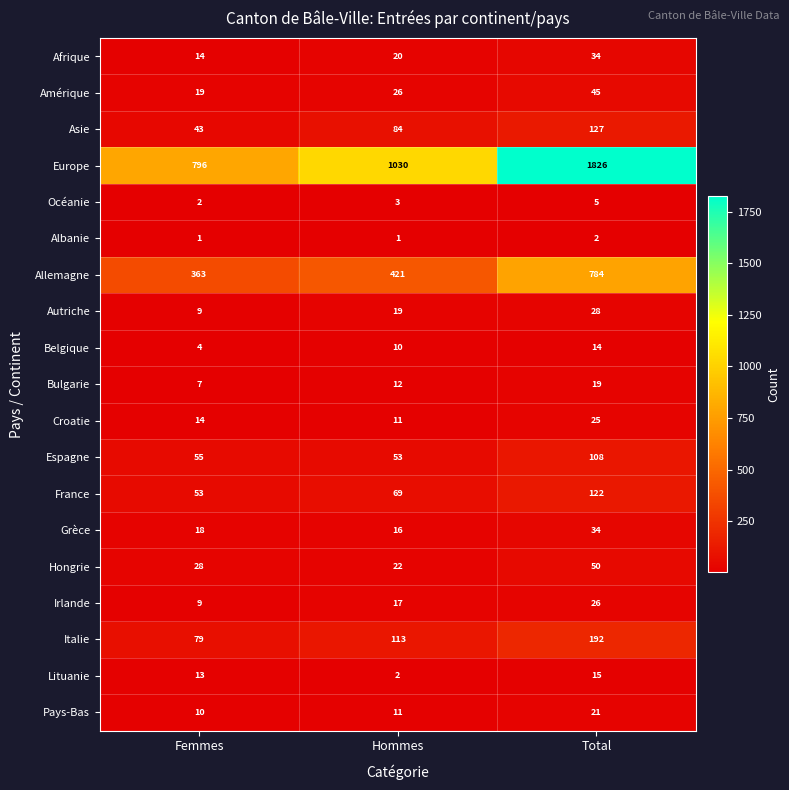

Is it true that Autriche equals 29 at Hommes?

False